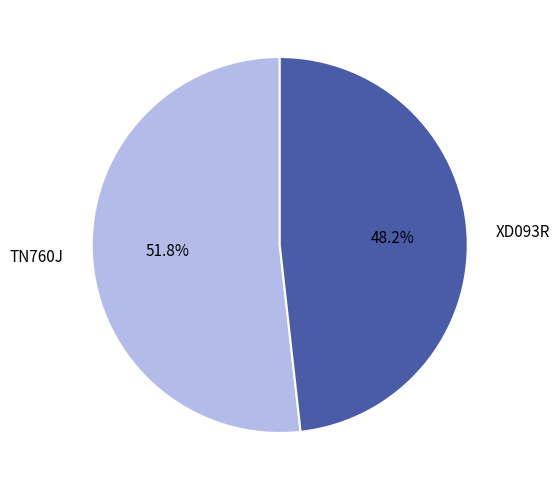

What percentage is the XD093R slice, to the nearest percent?

48%